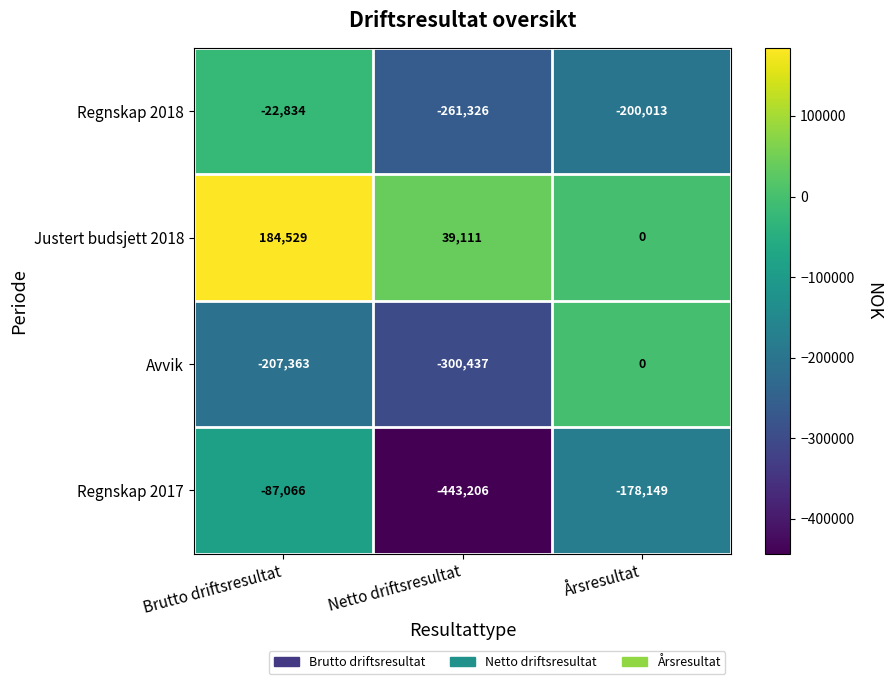

Which series has the widest spread of values?

Regnskap 2017